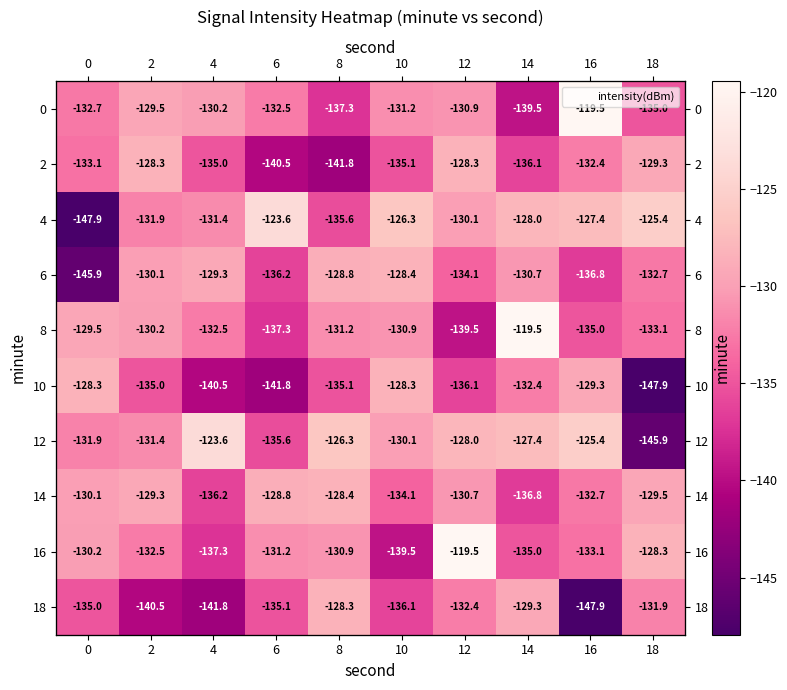

List the labels in order of 14 value, largest first.

8, 6, 2, 18, 0, 12, 16, 10, 4, 14